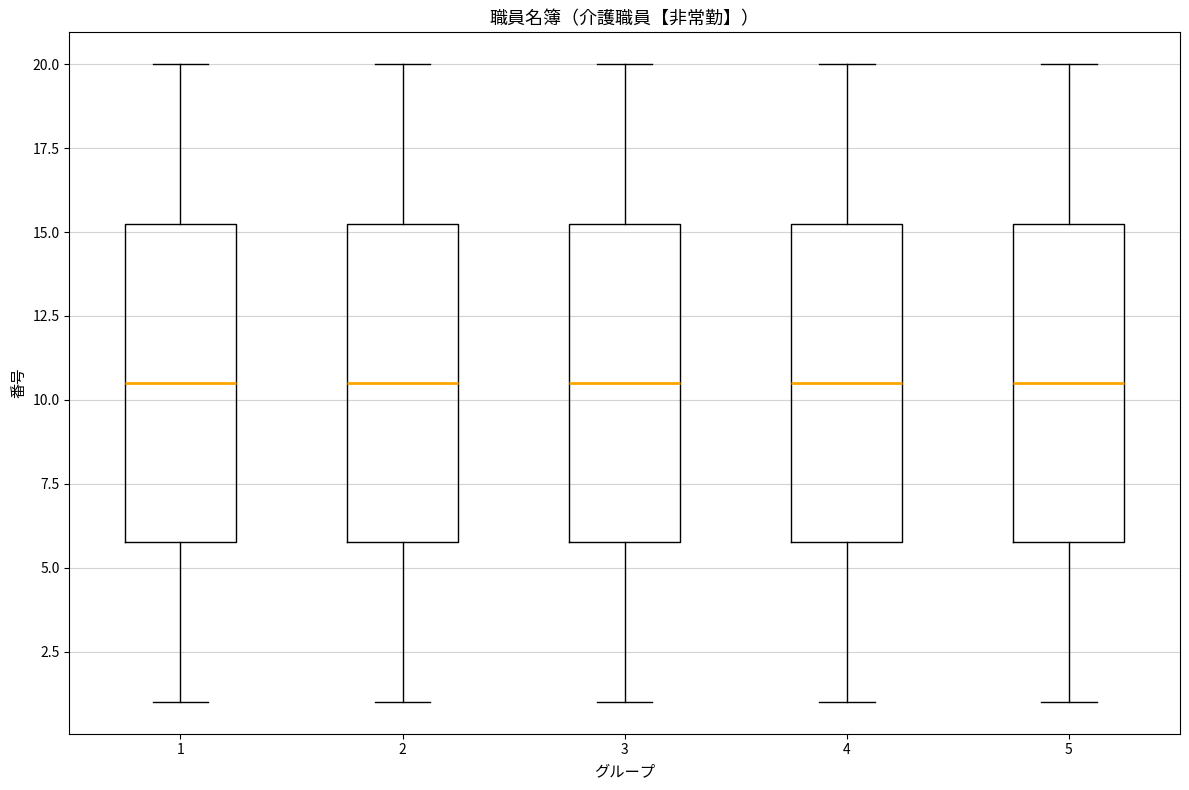

Reading left to right, transcribe this box plot: for each box, give where its median line is, the range the box spans, and where its two whiskers end, as read against the y-axis. The values are not printed on the chart, so give them approximately, as read against the axis.

1: median 10.5, box 6.0 to 15.5, whiskers 1.0 to 20.0
2: median 10.5, box 6.0 to 15.5, whiskers 1.0 to 20.0
3: median 10.5, box 6.0 to 15.5, whiskers 1.0 to 20.0
4: median 10.5, box 6.0 to 15.5, whiskers 1.0 to 20.0
5: median 10.5, box 6.0 to 15.5, whiskers 1.0 to 20.0